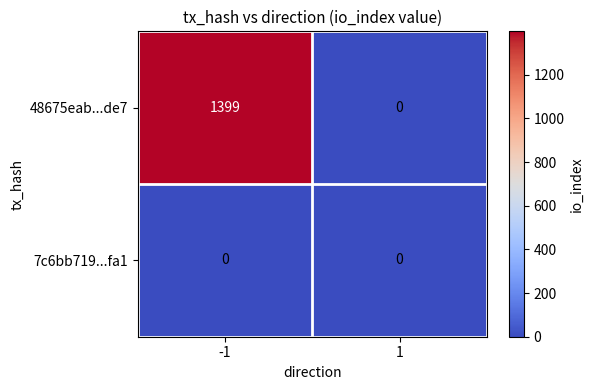

Which series changed the most between -1 and 1?

48675eab...de7